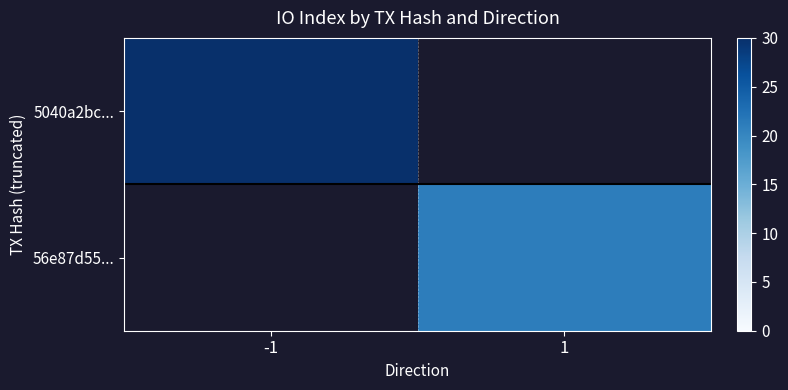

Which has a higher value, 1 or -1?

-1